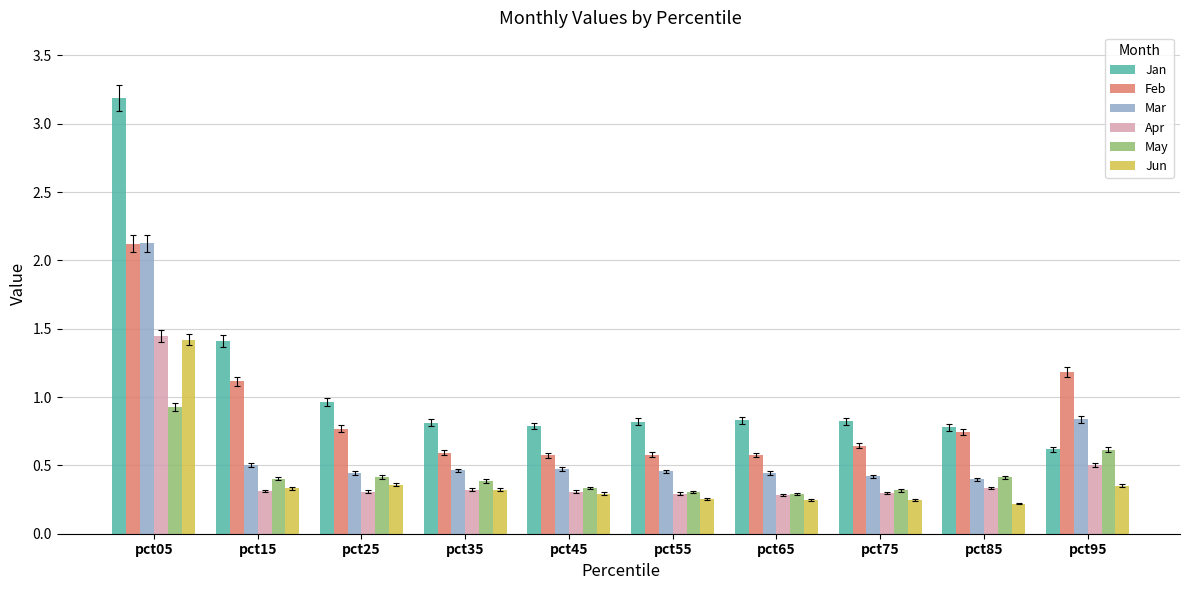

What is the greatest value displayed?

3.2